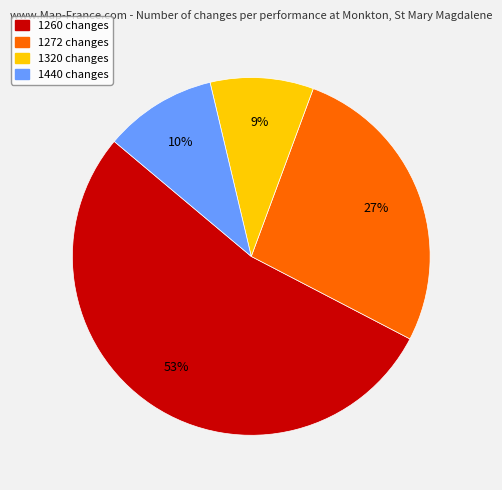

How many slices are in this pie chart?

4